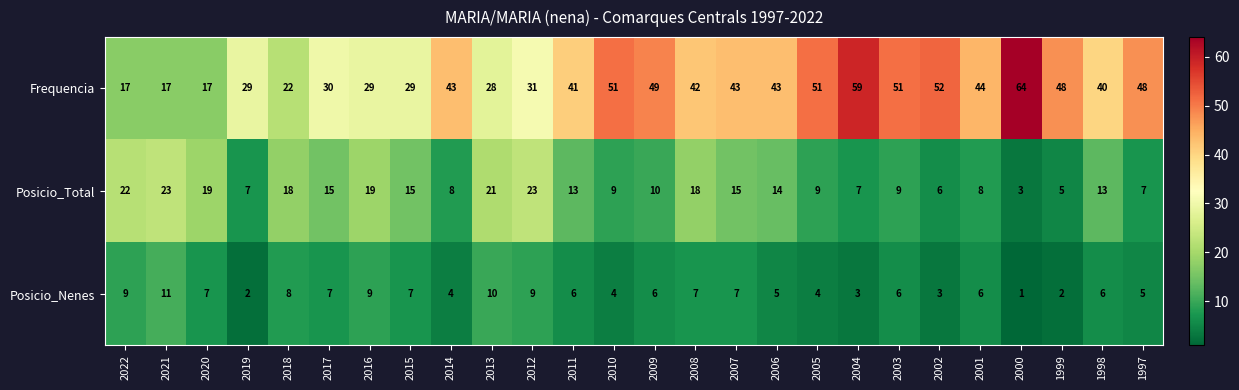

Which category has the highest value in the Frequencia series?

2000